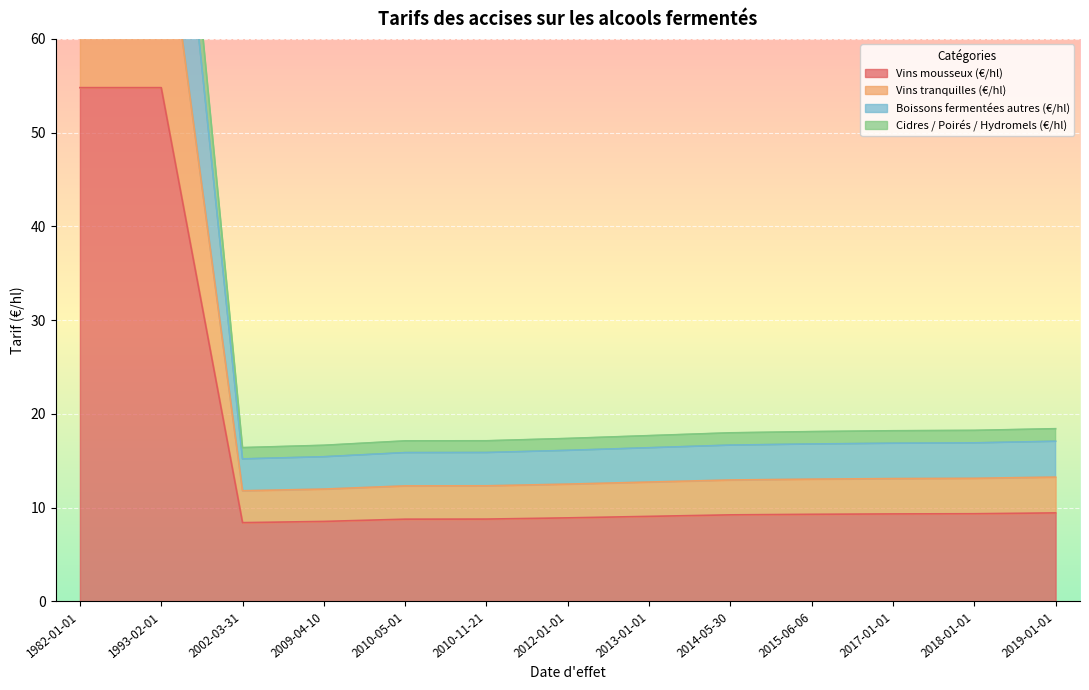

What position from the left is 2013-01-01?

8